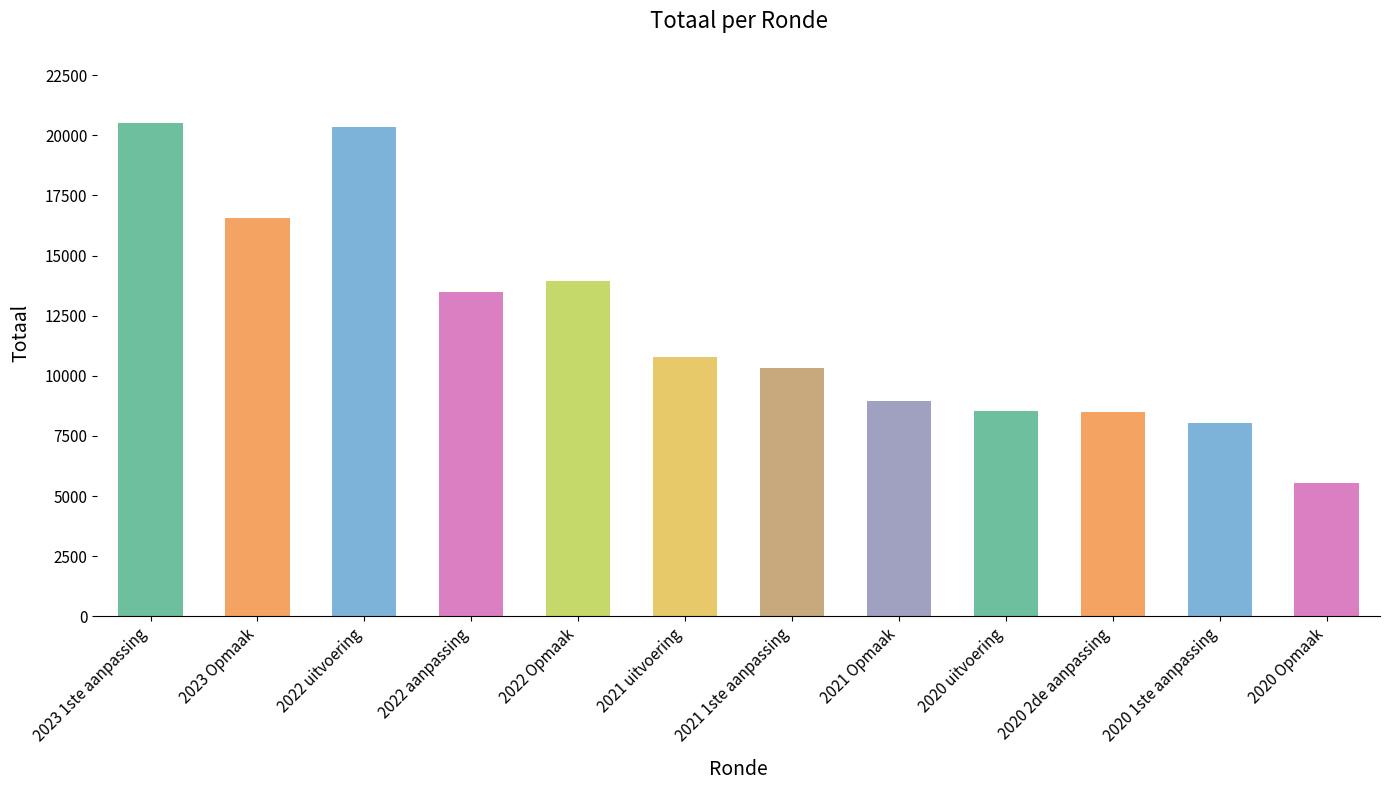

Which has a higher value, 2021 Opmaak or 2022 uitvoering?

2022 uitvoering